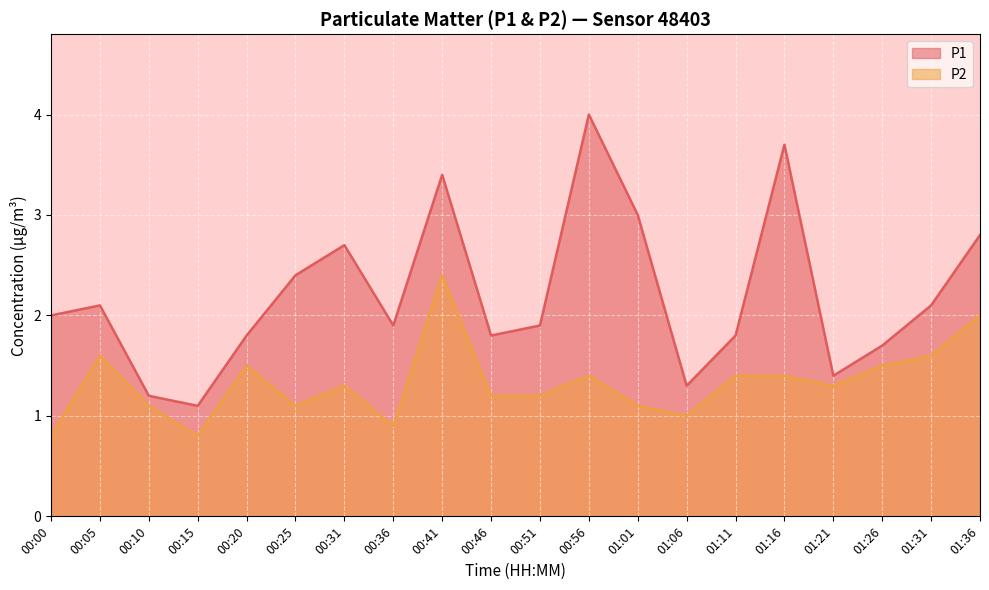

Where does the P2 series first go above 1?

00:05